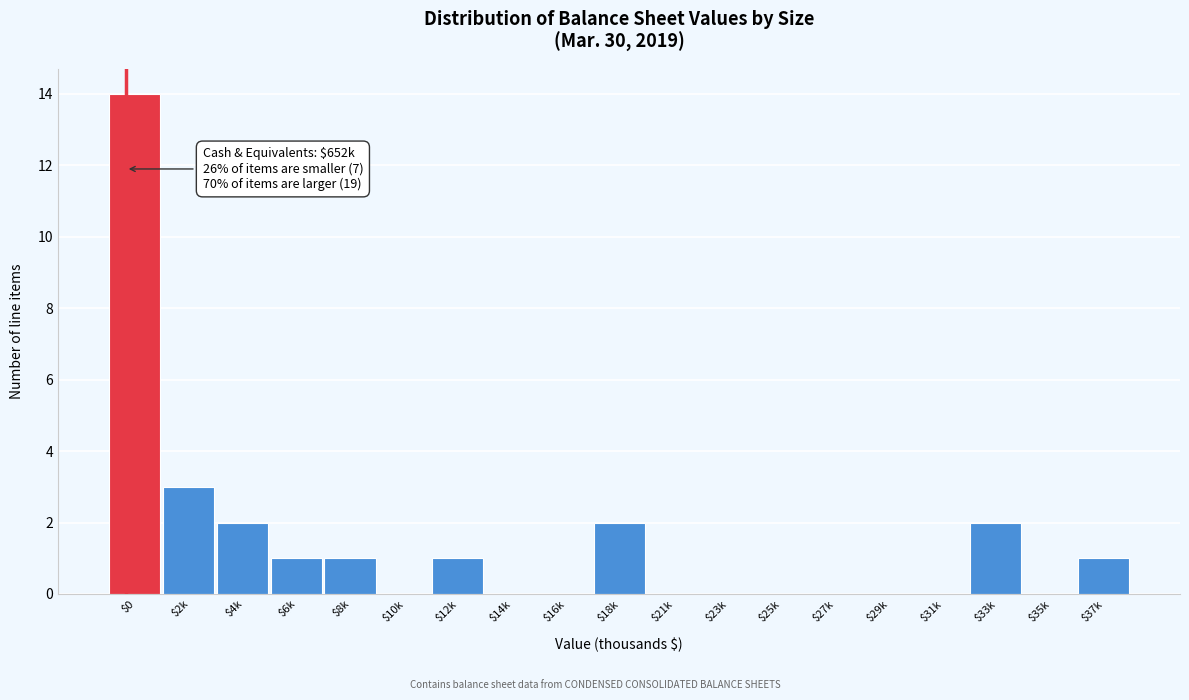

At which category does the chart reach its peak across all series?

$0